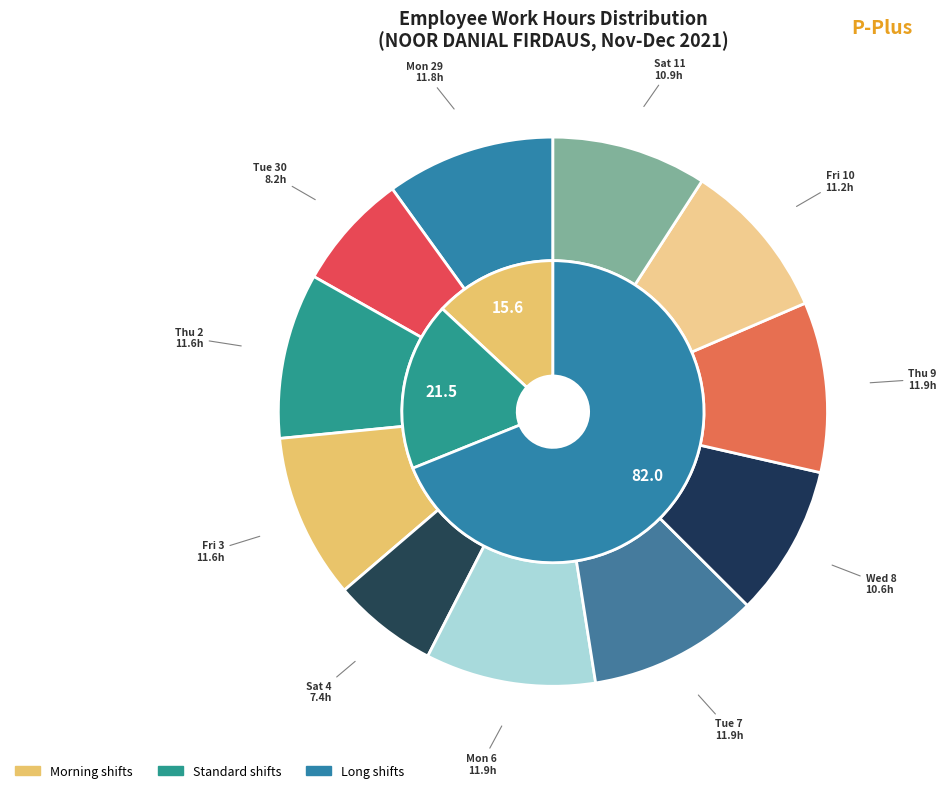

To the nearest percent, what is the combined percentage of Tue 30 and Thu 9?

17%